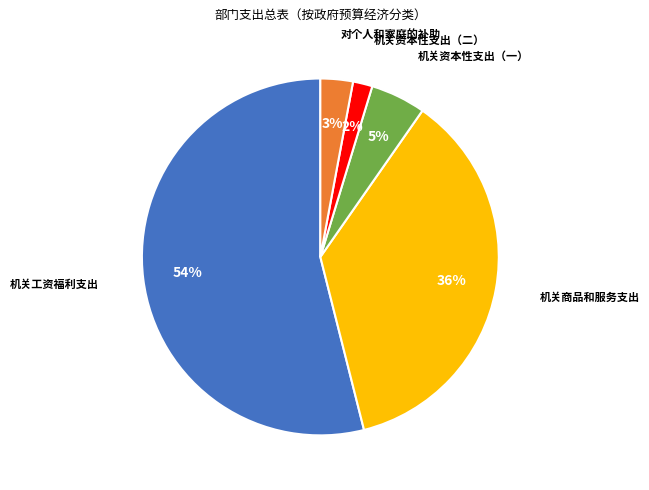

Count the number of slices in the pie.

5